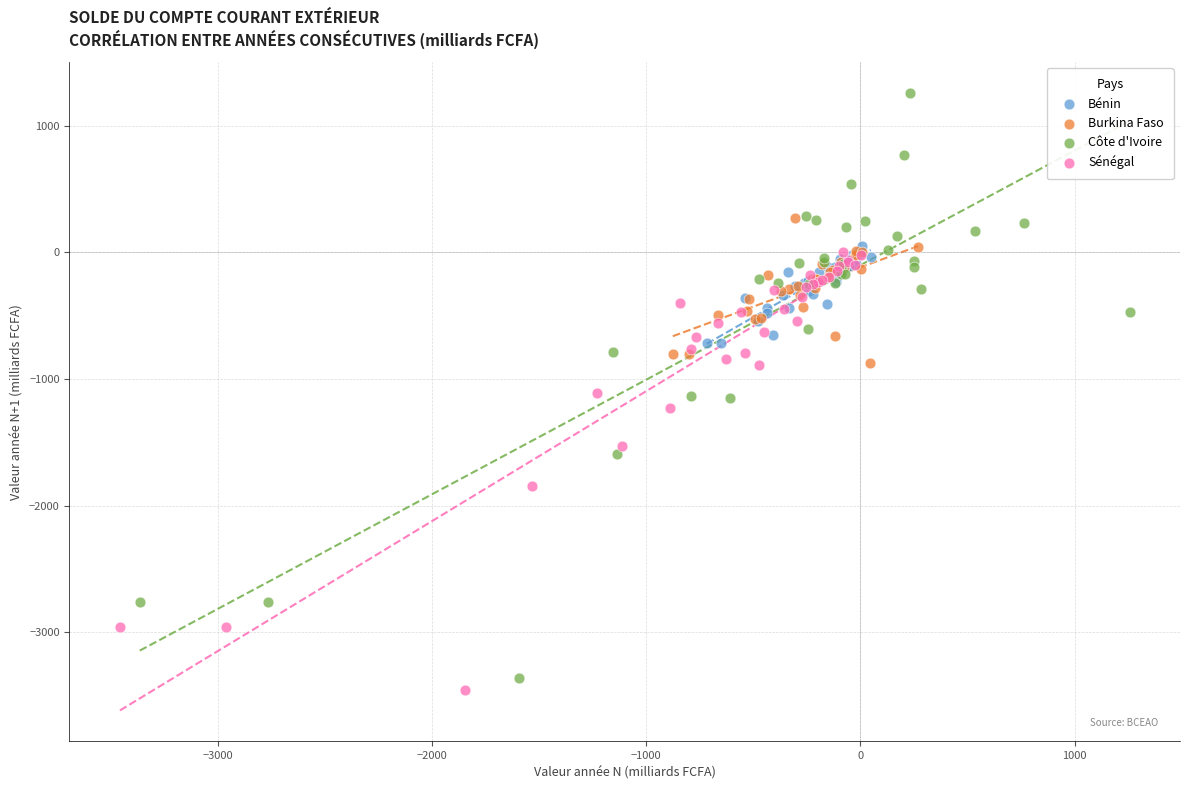

Which series contains the highest Y value?

Côte d'Ivoire